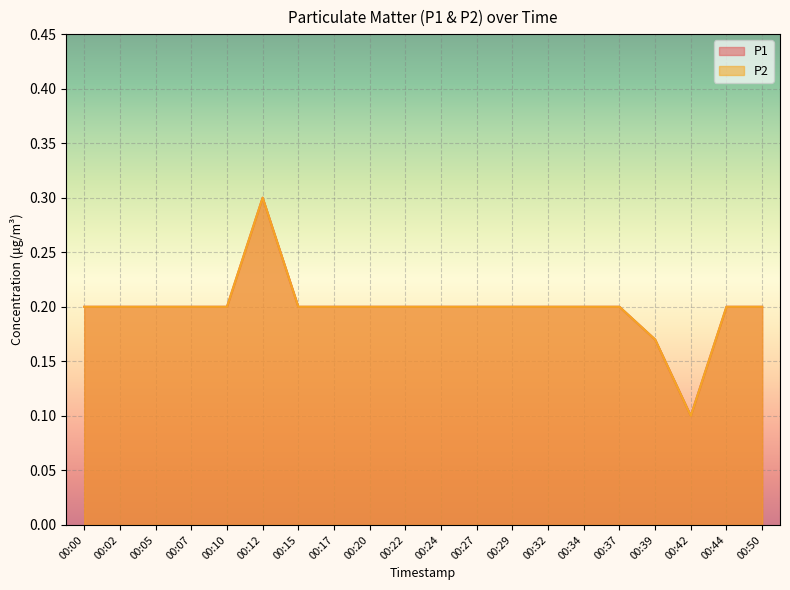

What is the total value across all series at 00:20?

0.4